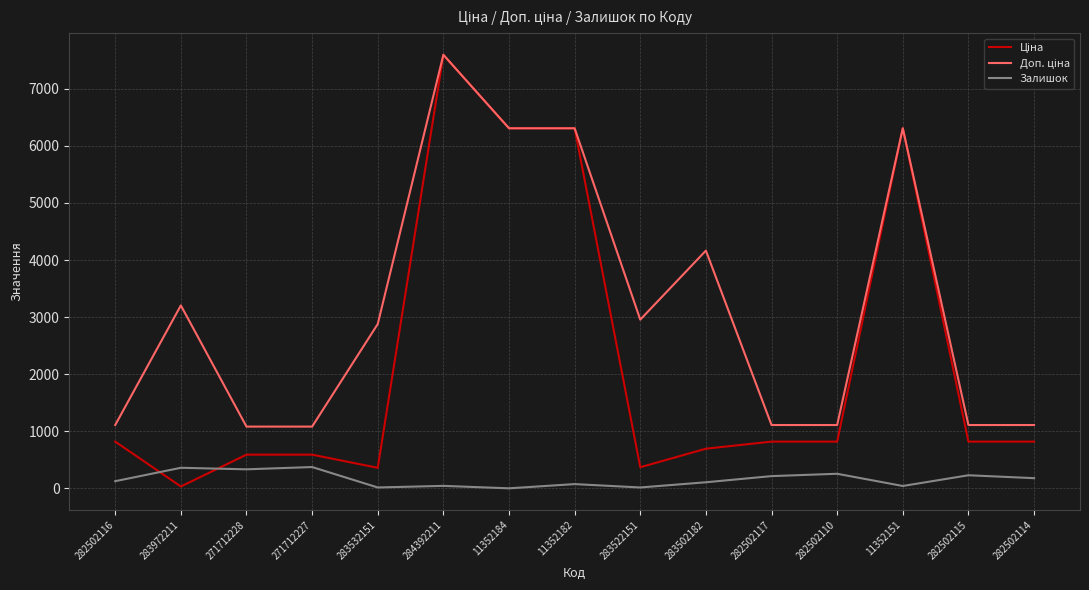

Does the chart have visible grid lines?

Yes